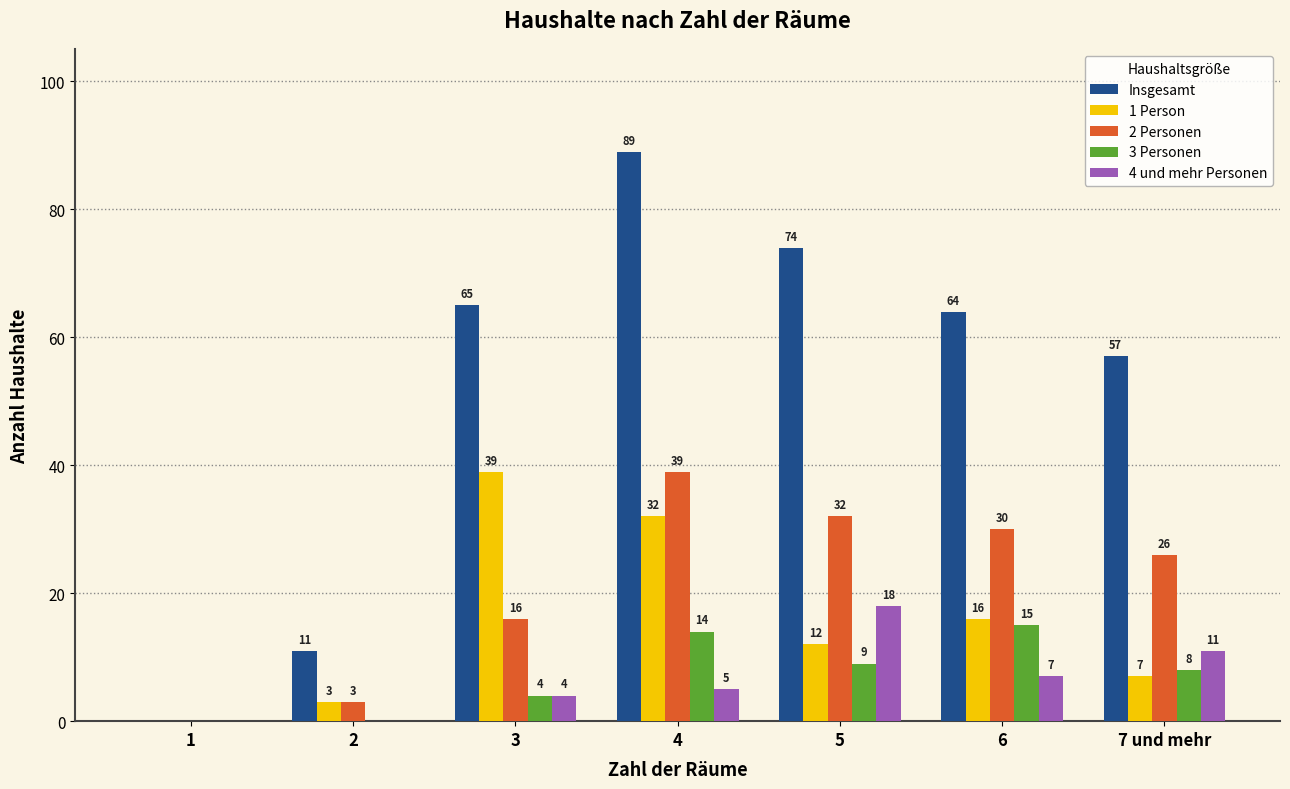

How many 4 und mehr Personen values are between 0 and 11?

6